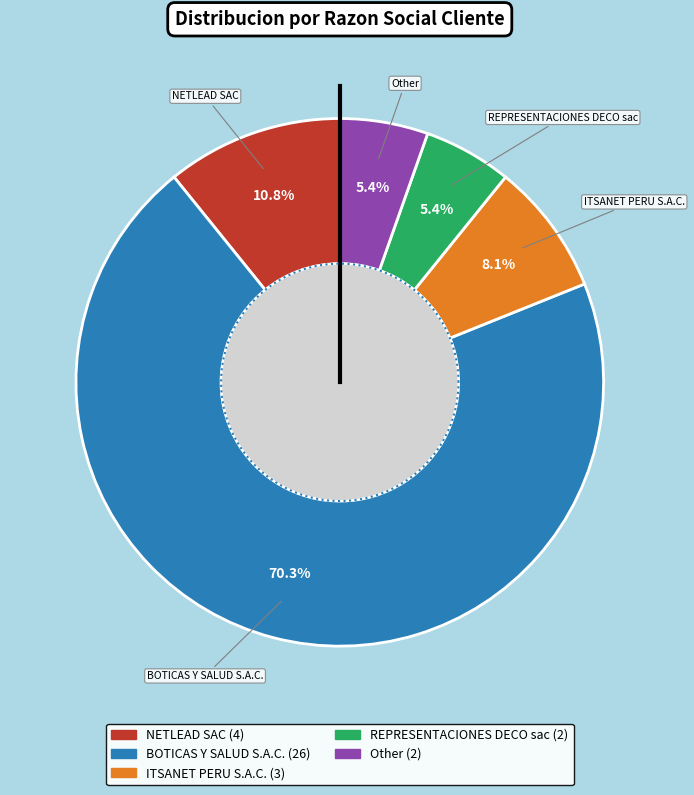

To the nearest percent, what is the average slice percentage?

20%